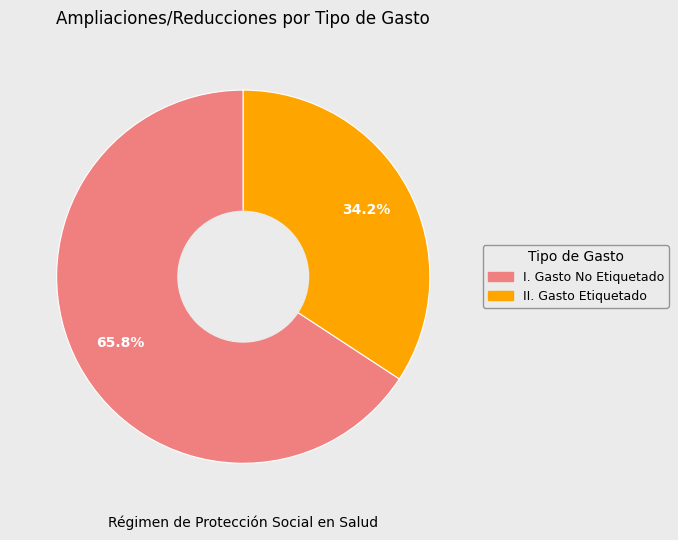

What is the ratio of the value at II. Gasto Etiquetado to the value at I. Gasto No Etiquetado?

0.5